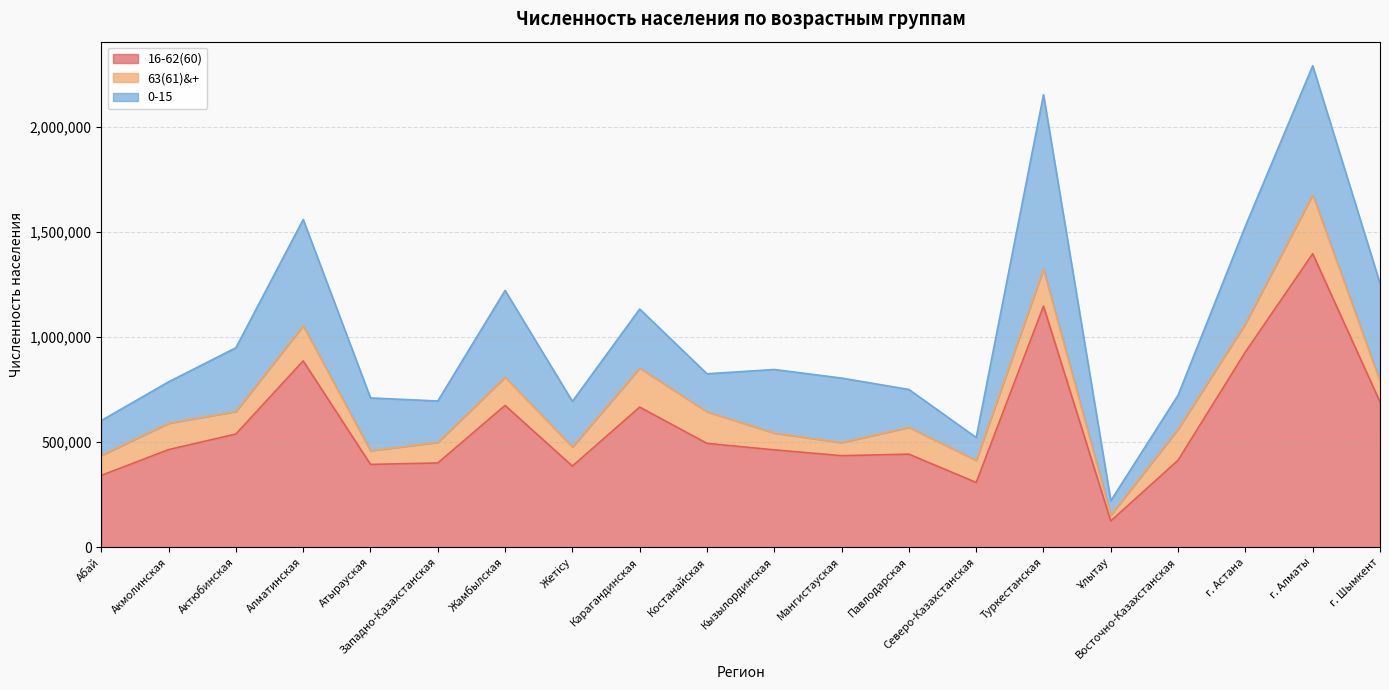

At how many categories does at least one series exceed 1122006?

2